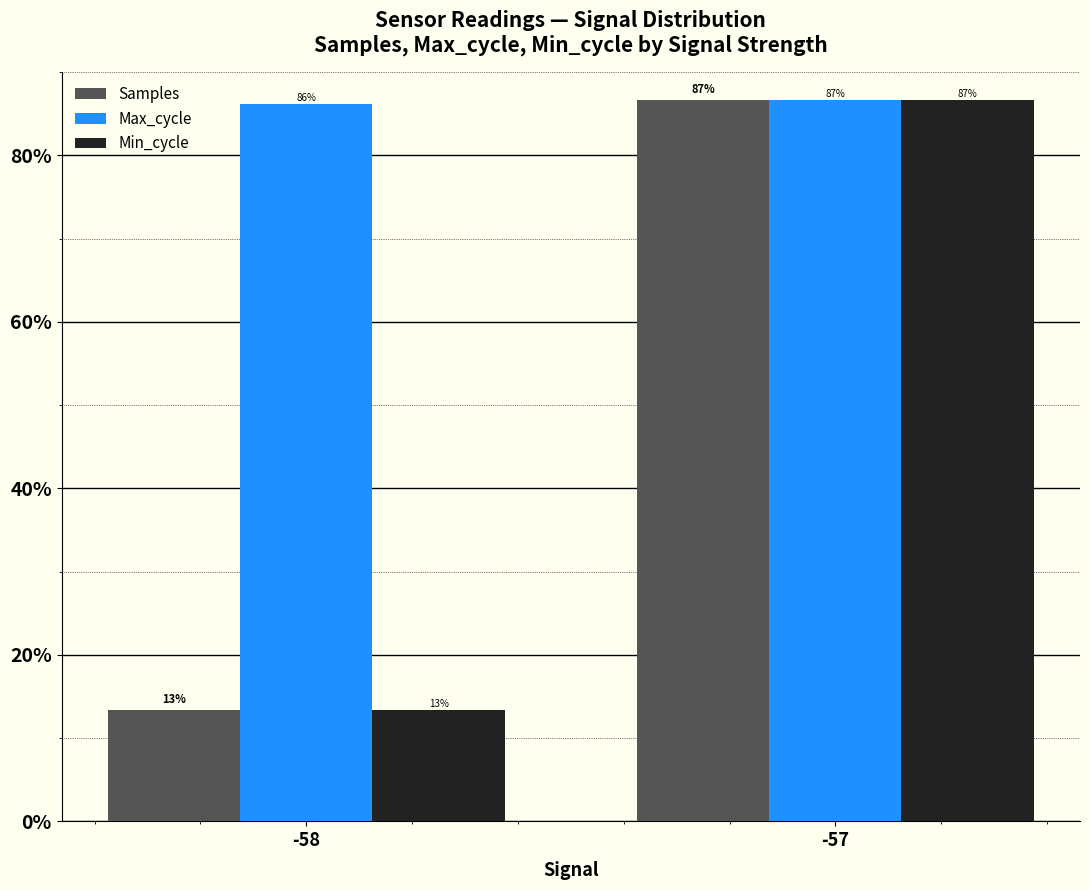

Where does the Min_cycle series first go above 86?

-57